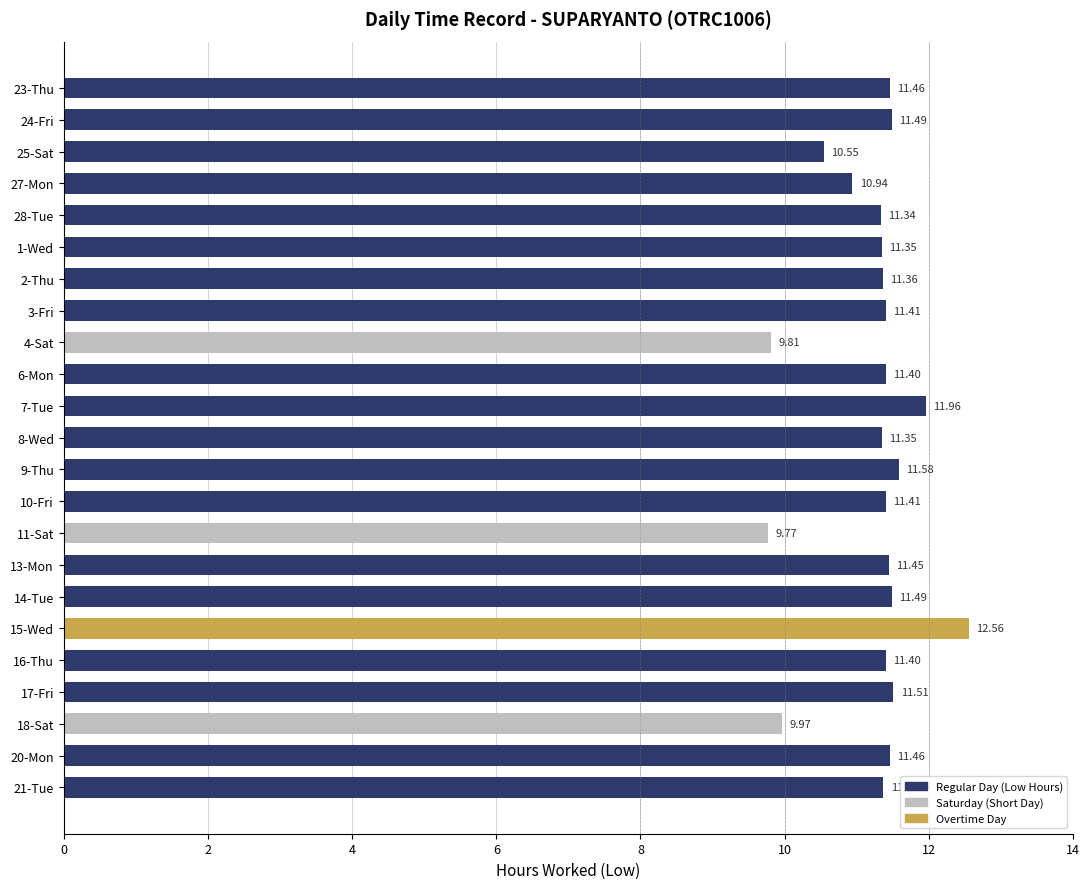

What is the difference between the second highest and minimum values?

2.2